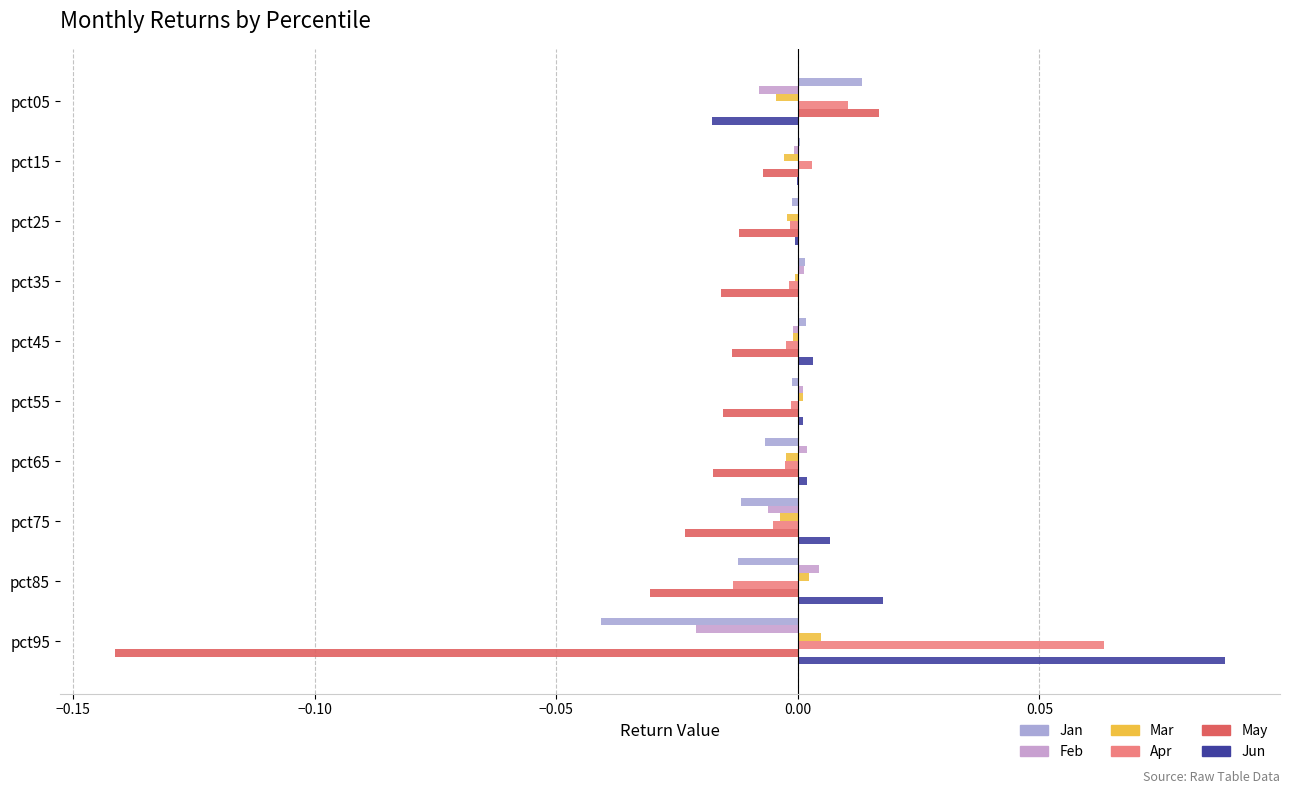

At which category is the sum across all series the highest?

pct05